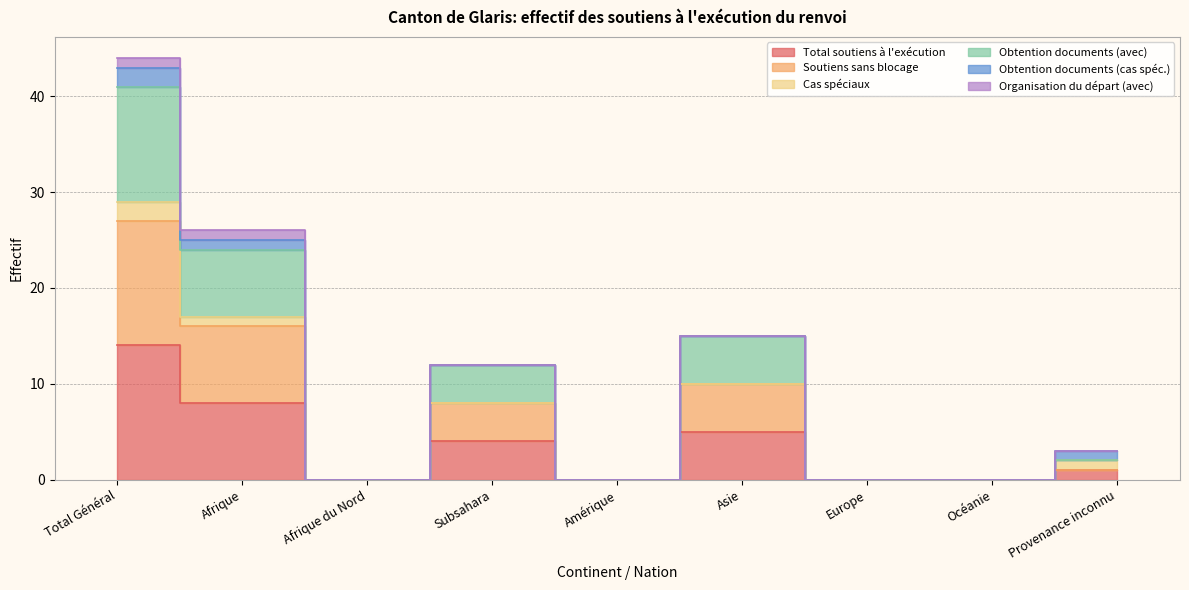

Which series changed the most between Afrique du Nord and Amérique?

Total soutiens à l'exécution